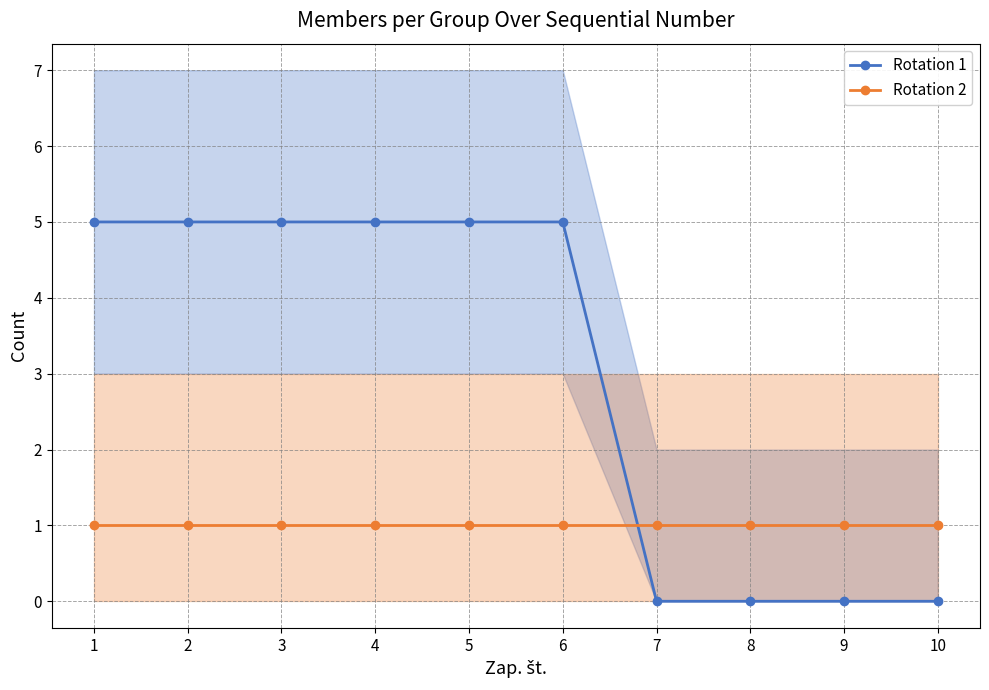

The Rotation 2 series shows 1 at 8. True or false?

True